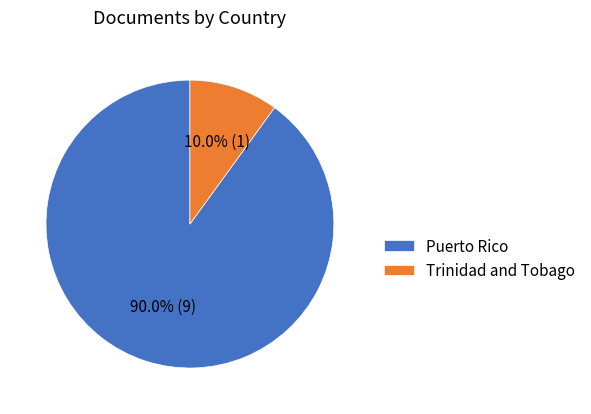

To the nearest percent, what is the difference between the Puerto Rico and Trinidad and Tobago slice percentages?

80%